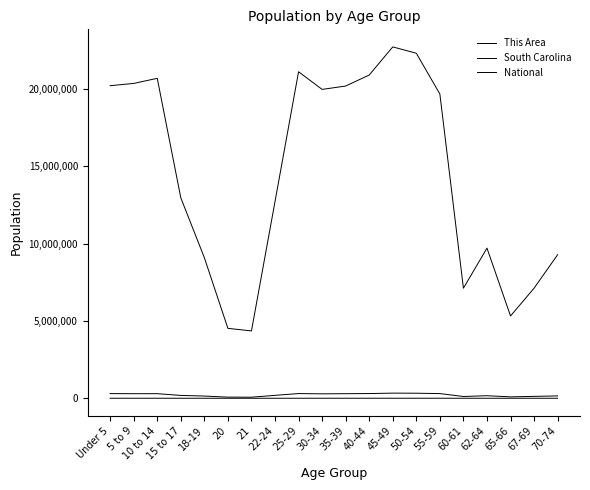

What is the label of the 4th point from the right?

62-64